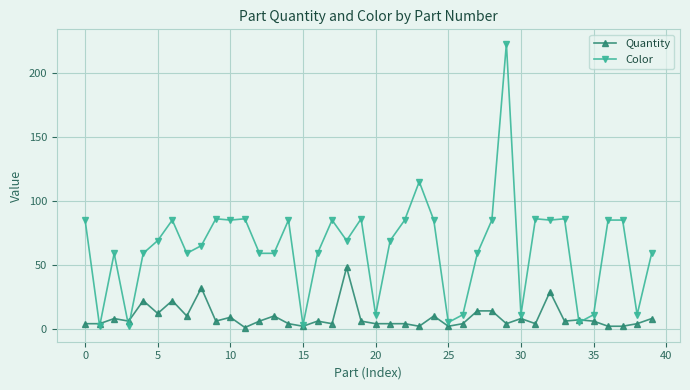

Rank the series by their average value, from lowest to highest.

Quantity, Color